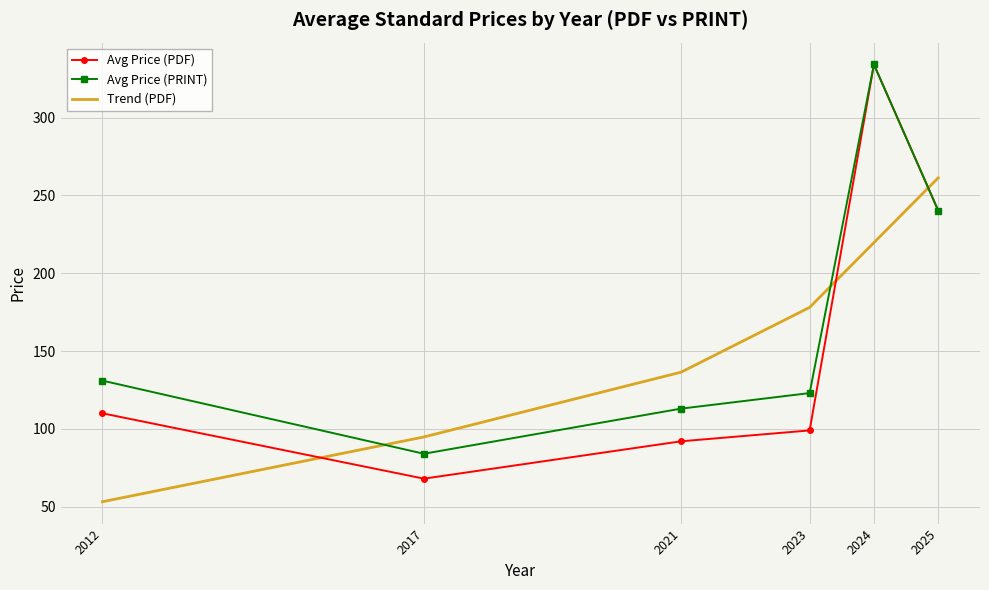

Which series has the largest range (max minus min)?

Avg Price (PDF)